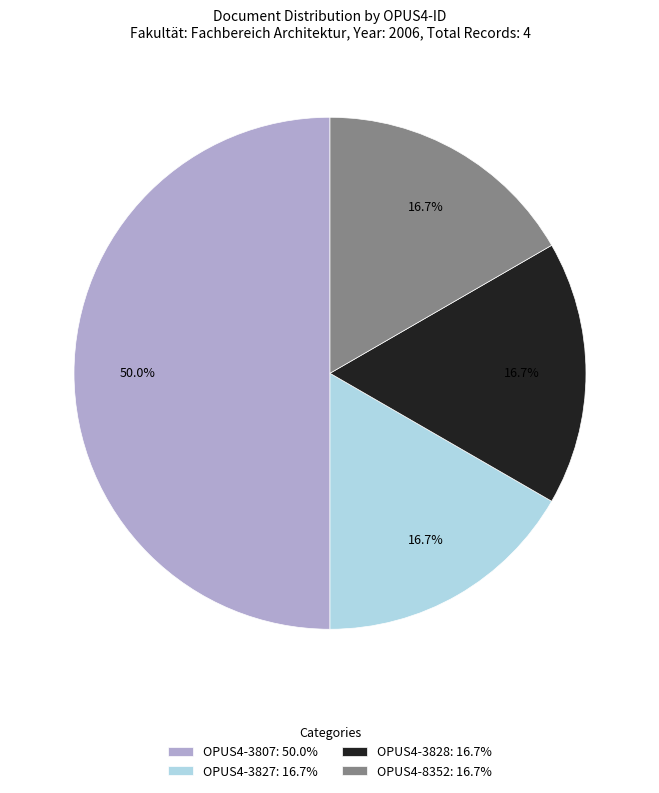

Does OPUS4-3827: 16.7% represent more than half of the total?

No